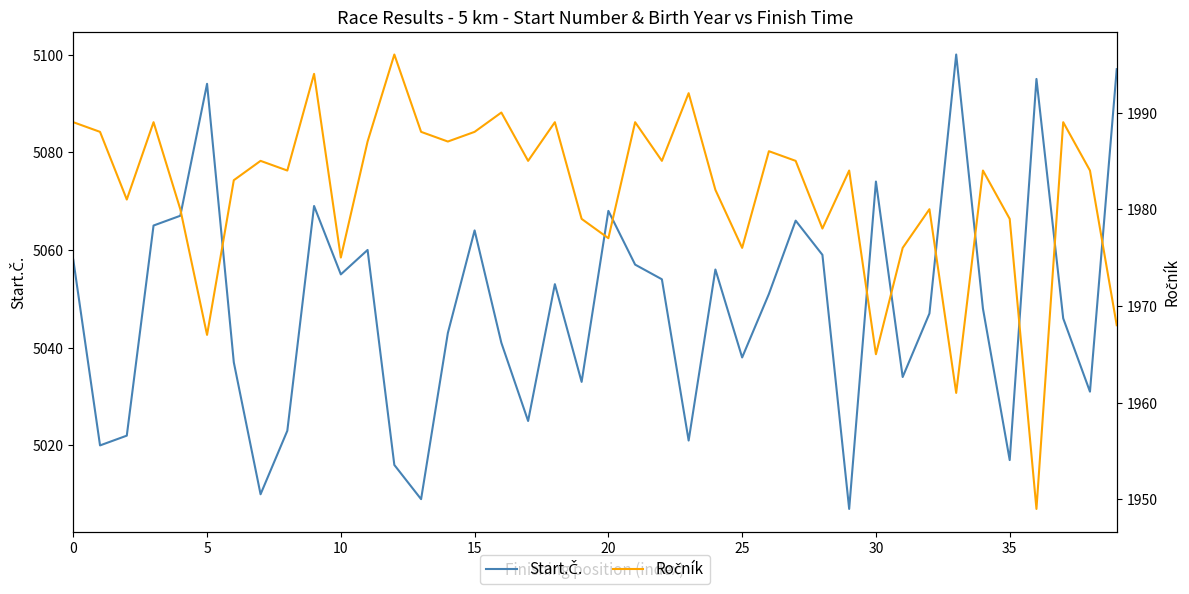

Which series changed the most between 34 and 38?

Start.Č.